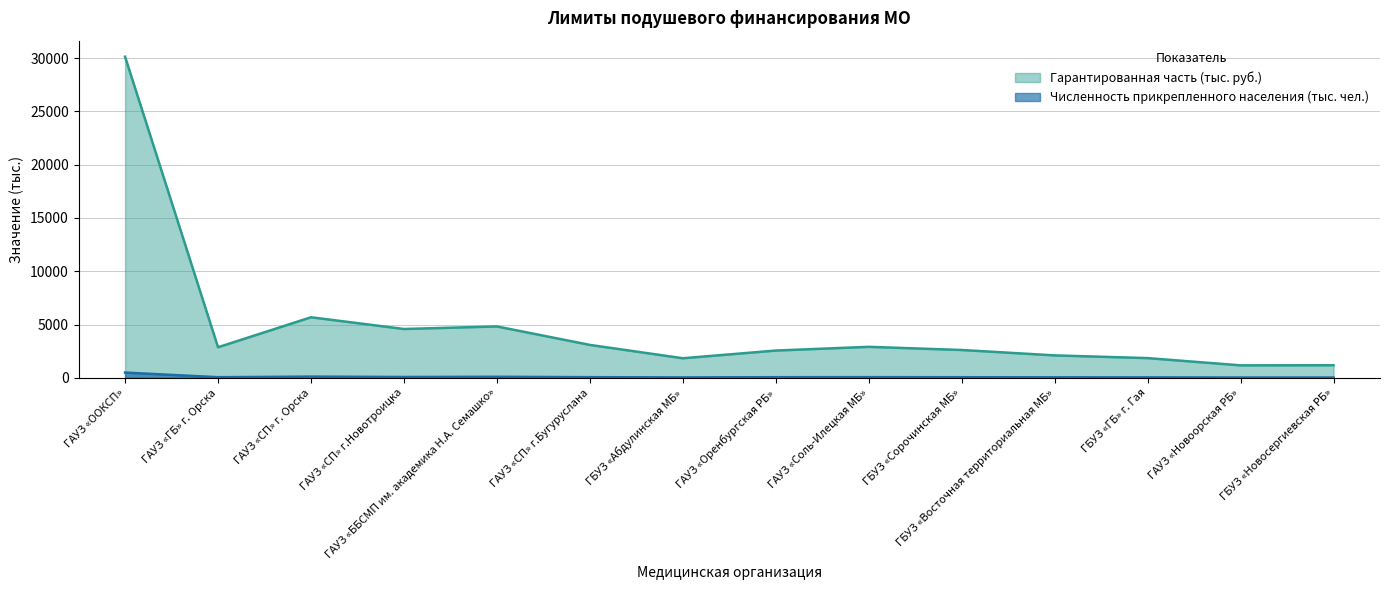

What is the label of the 13th point from the left?

ГАУЗ «Новоорская РБ»